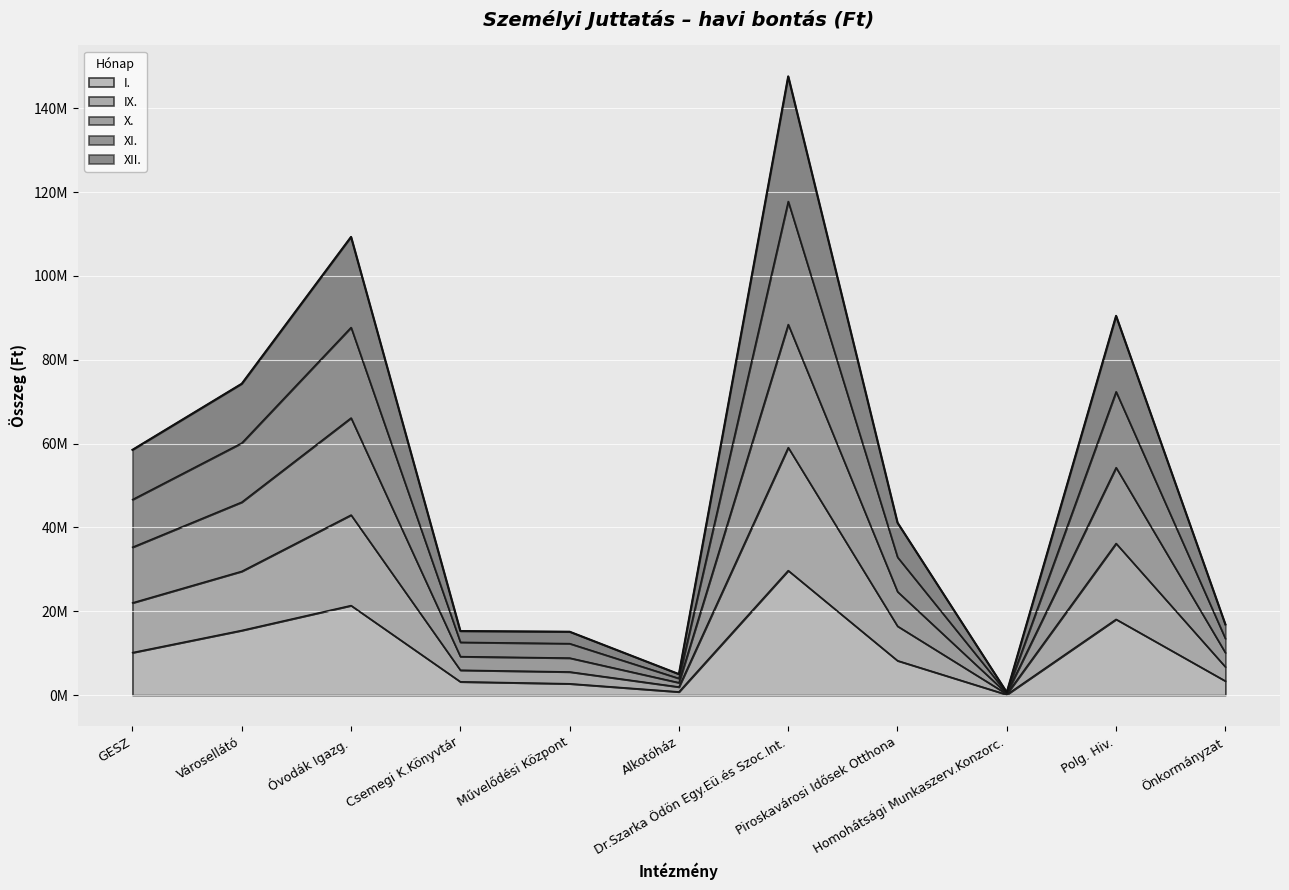

What position from the right is Alkotóház?

6